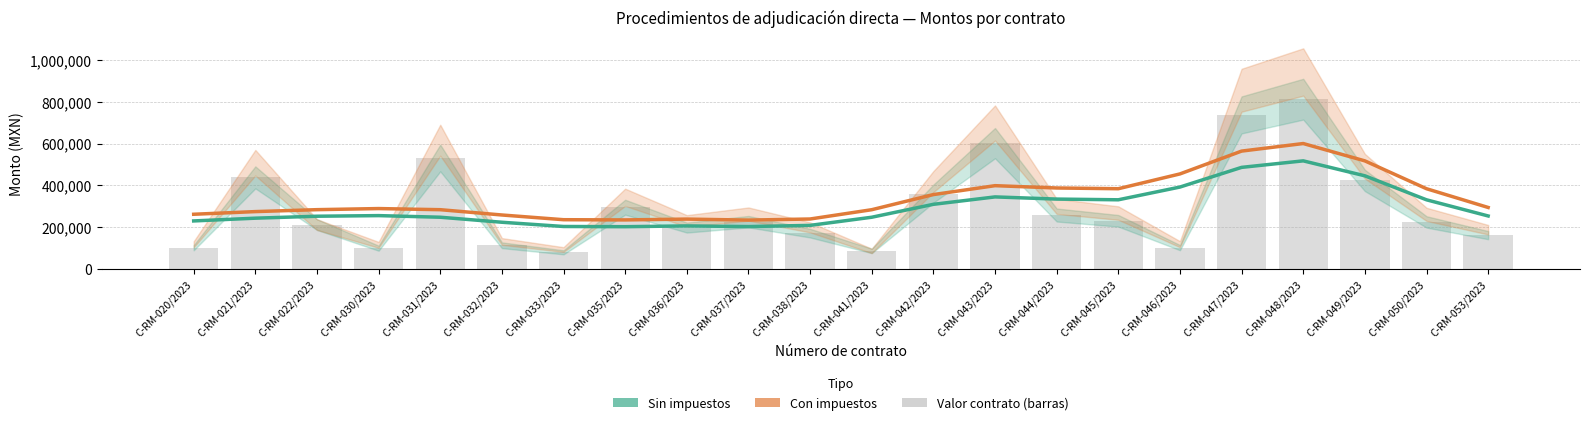

Reading right to left, transcribe all the data shown in this chart.

Sin impuestos (estimado): 254059.8	331295.0	445988.6	517474.3	486323.7	392276.5	331396.6	334767.4	345176.4	309756.0	248018.1	209099.7	203316.7	206549.3	202834.6	203784.8	224058.2	248063.5	255789.2	252859.3	243516.4	230336.6
Con impuestos (estimado): 294709.3	384302.2	517346.8	600270.3	564134.0	455024.4	384307.8	387816.0	398864.5	356334.8	283986.2	239586.5	234335.0	239131.5	235223.8	236213.0	258756.7	284068.1	289470.3	284224.0	274965.5	262239.4
Monto sin impuestos (contrato): 162450.0	225720.0	423890.5	812224.2	737068.2	102820.0	231000.0	258620.9	602198.0	360750.0	87155.0	172036.3	226827.6	198590.7	296000.0	80400.0	114100.0	531150.0	100063.0	212916.3	438460.0	102300.0